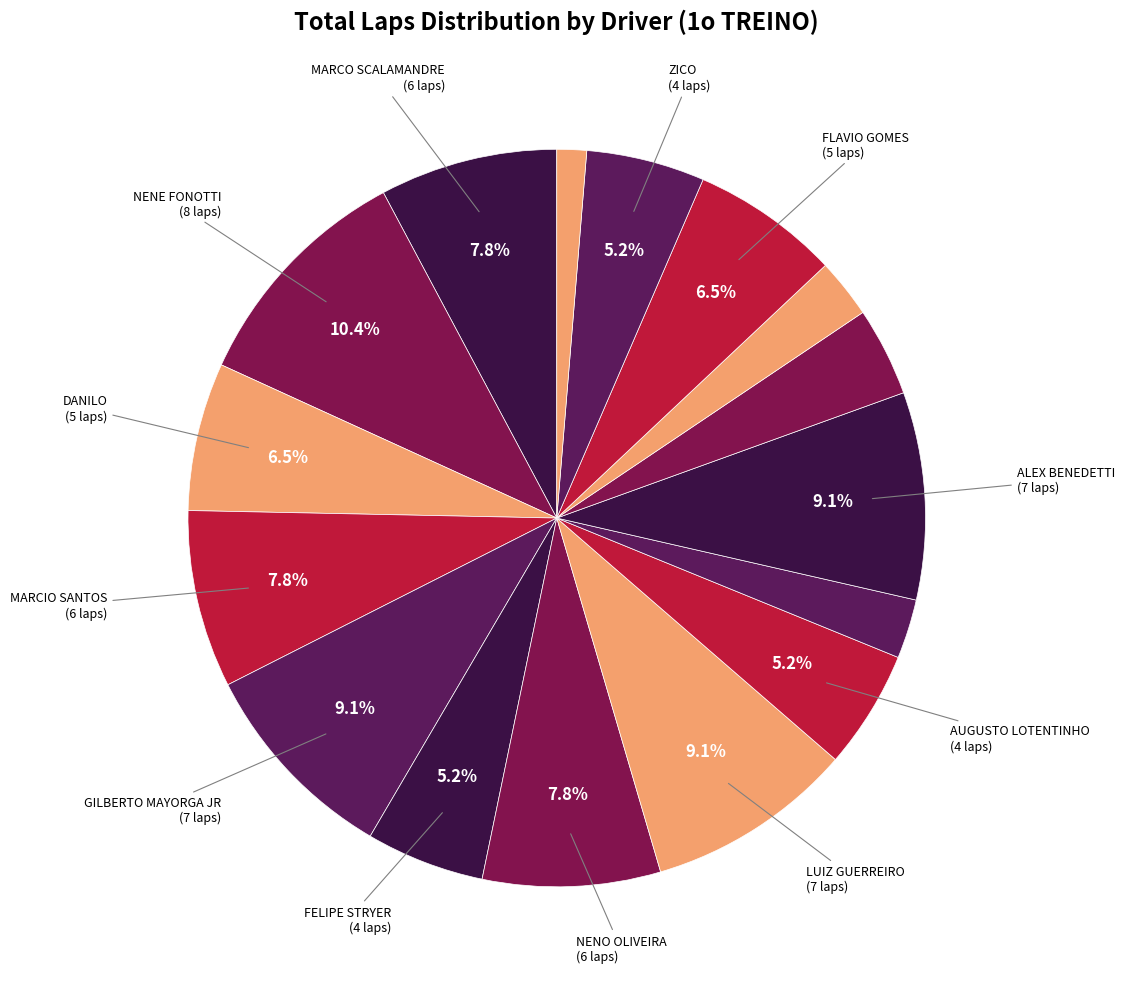

Which category has the biggest portion of the pie?

NENE FONOTTI